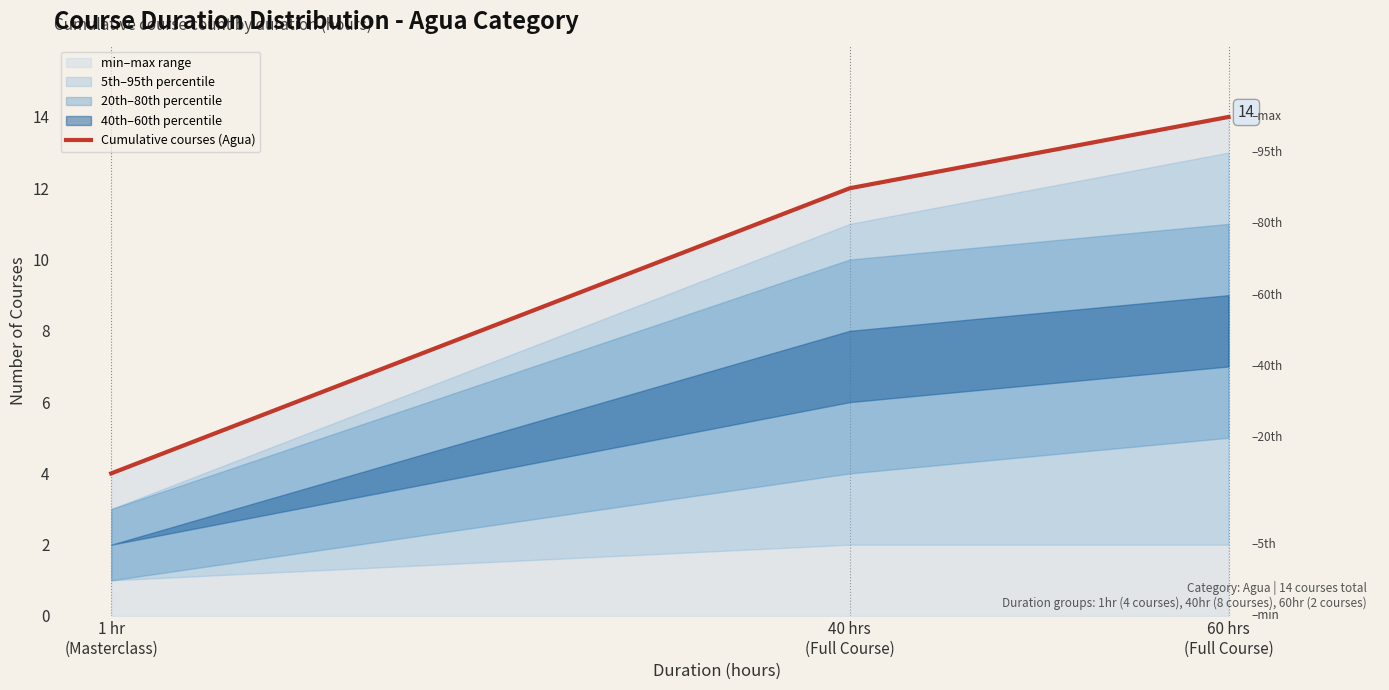

Reading right to left, list all the values displayed in this chart.

60 hrs
(Full Course)=14	40 hrs
(Full Course)=12	1 hr
(Masterclass)=4